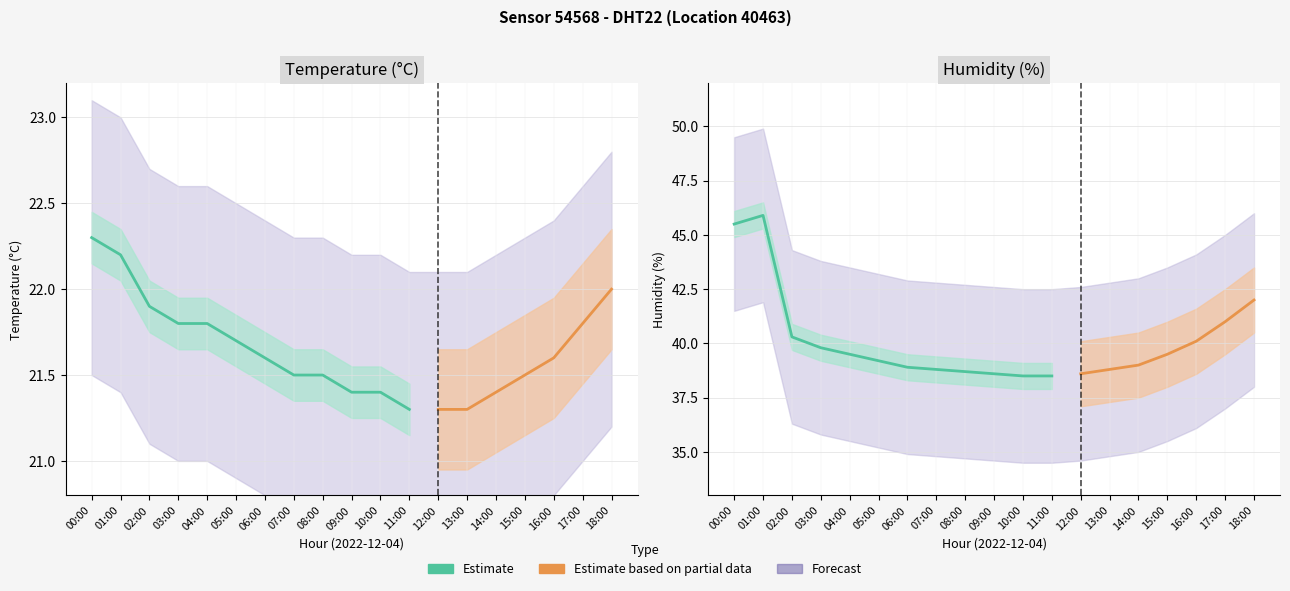

Approximately how many times larger is the value at 11:00 compared to 02:00?

1.0